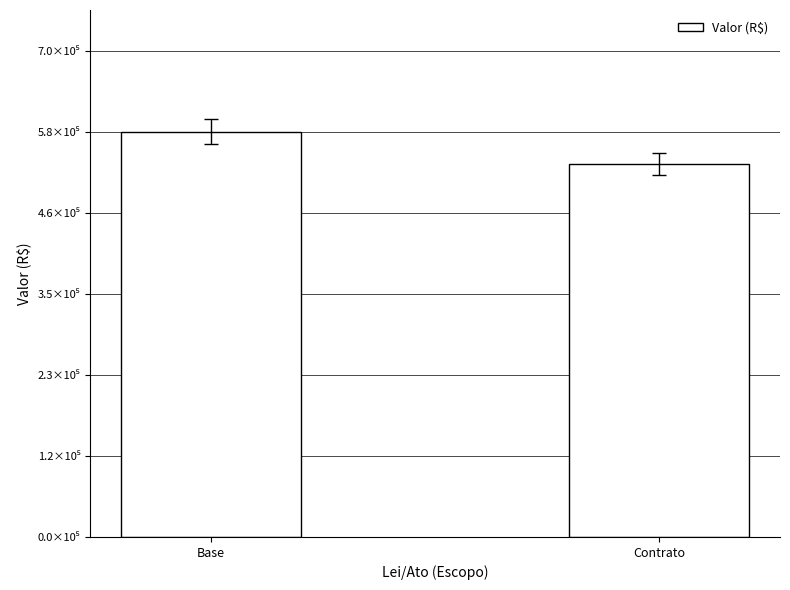

How many bars are there in total?

2